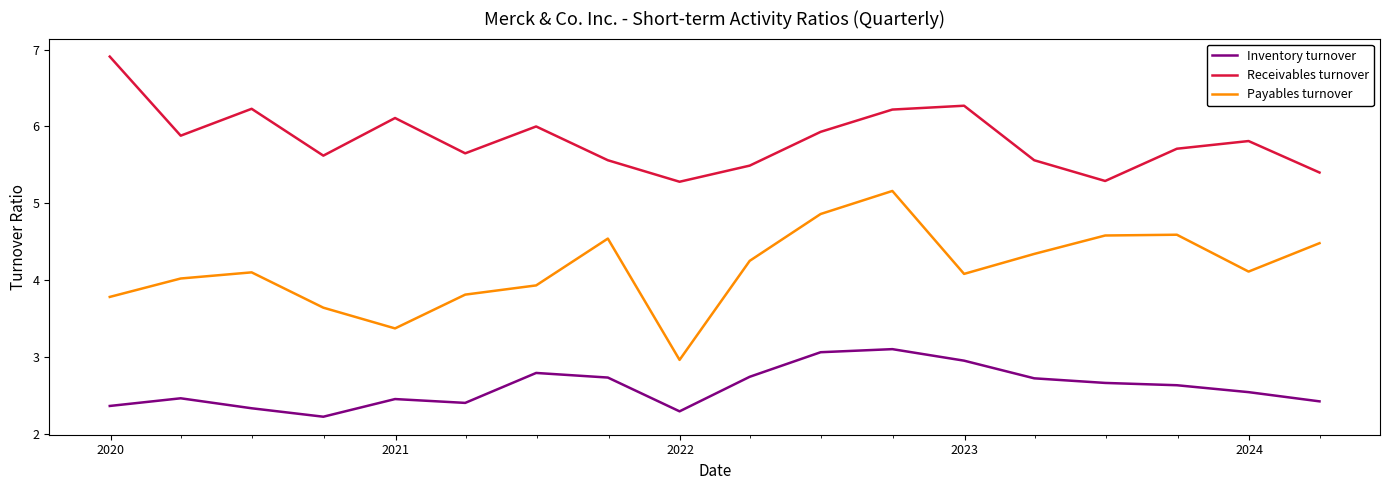

List the series in order of their overall mean, highest first.

Receivables turnover, Payables turnover, Inventory turnover